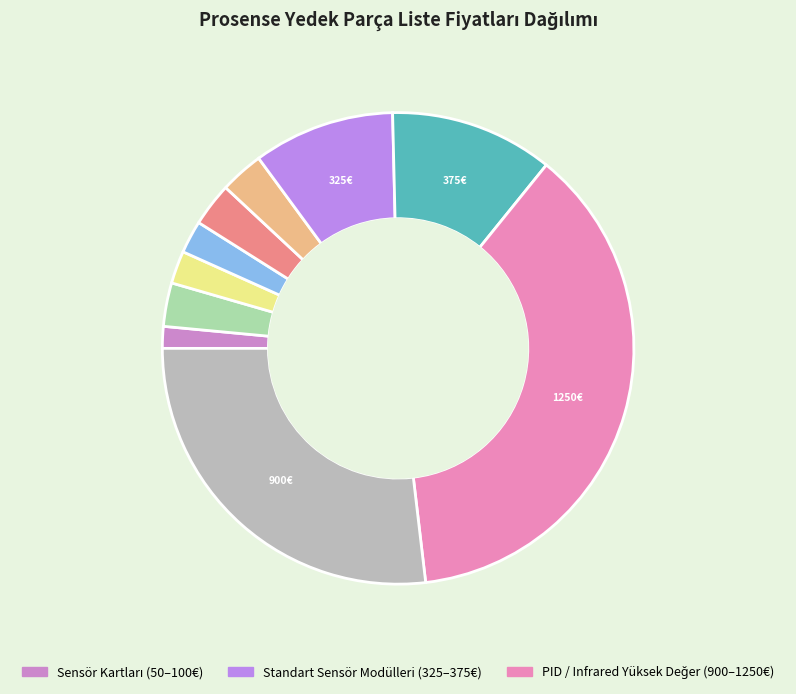

To the nearest percent, what is the average slice percentage?

10%